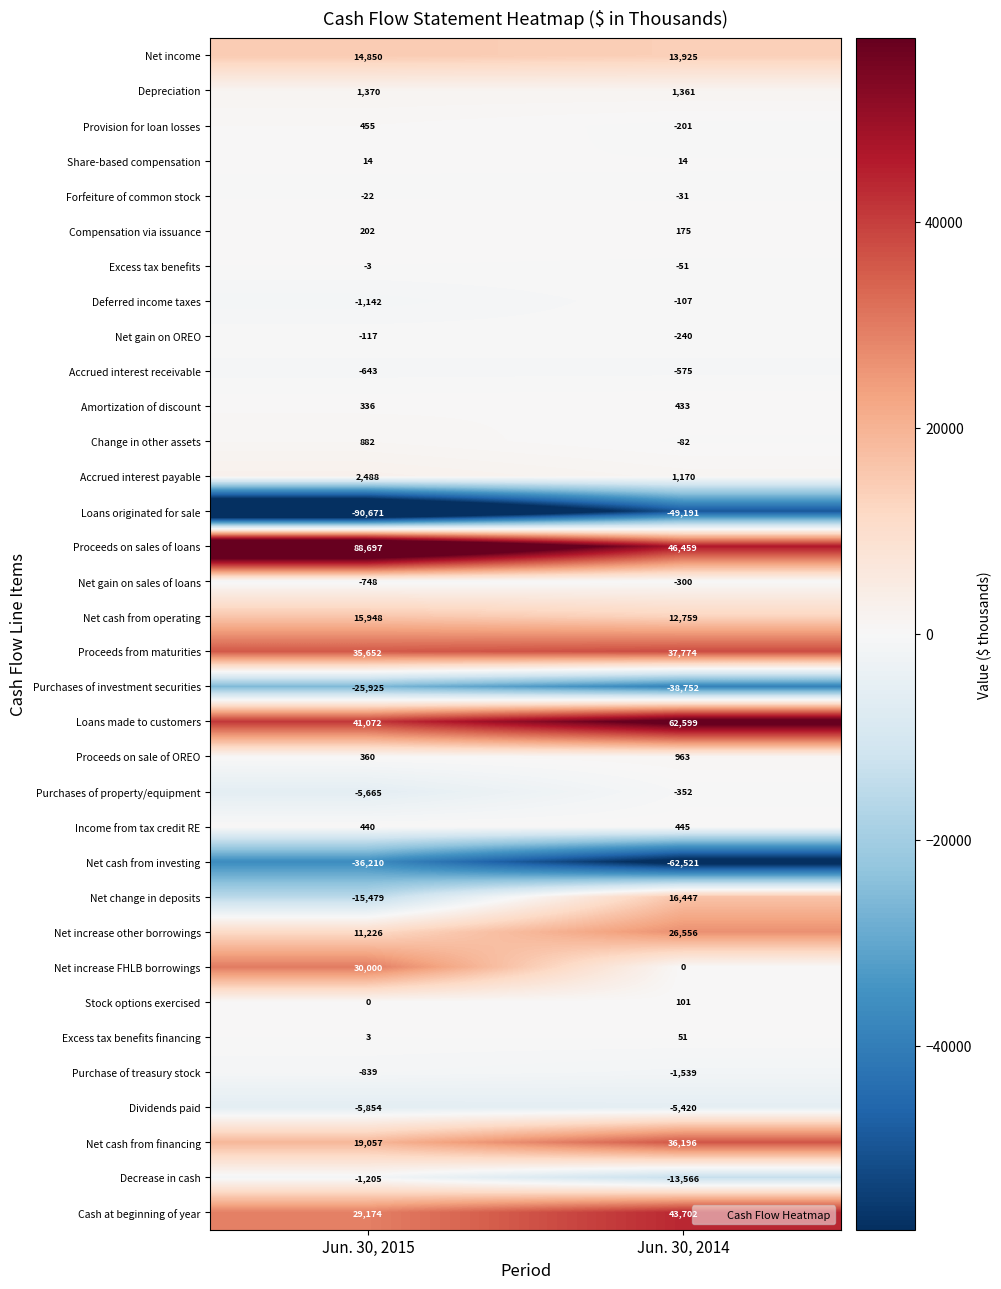

Rank the categories by Dividends paid value from lowest to highest.

Jun. 30, 2015, Jun. 30, 2014